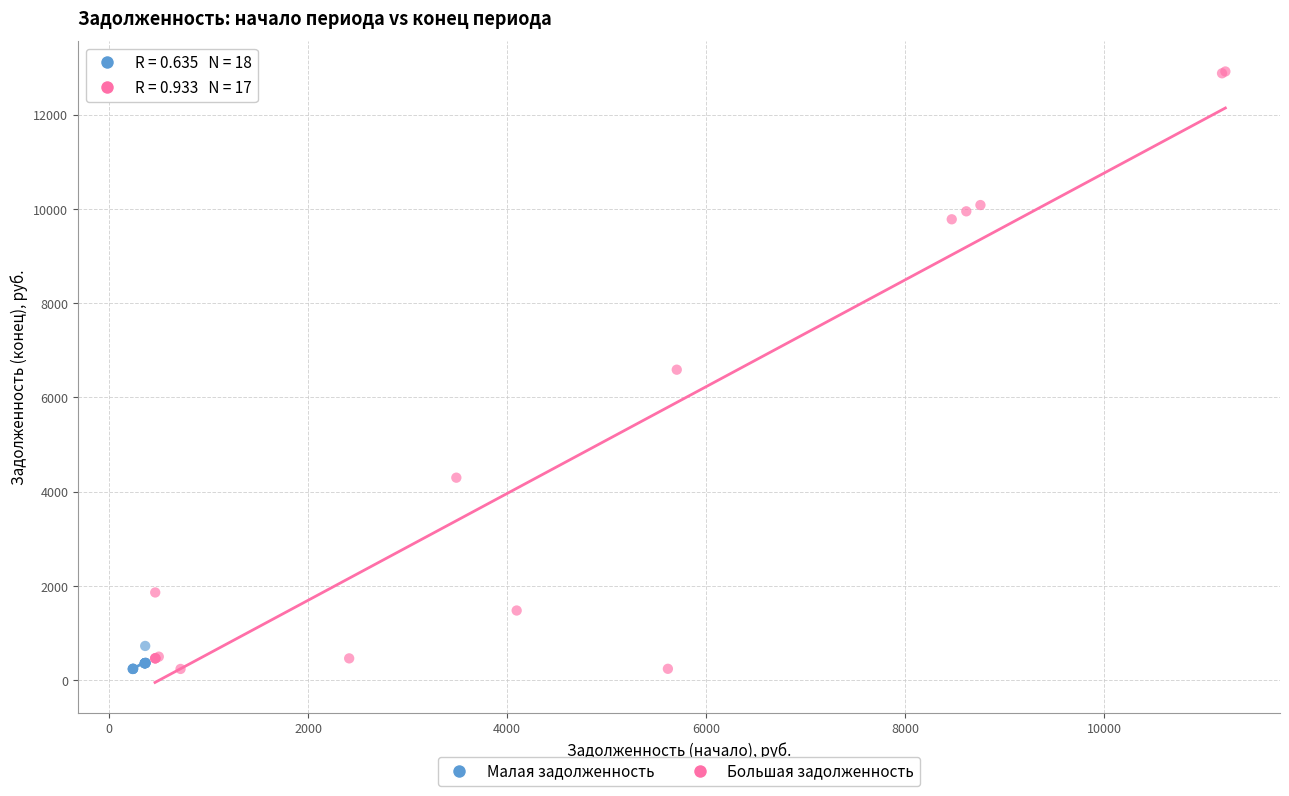

What are all the series names shown in the legend?

Малая задолженность, Большая задолженность